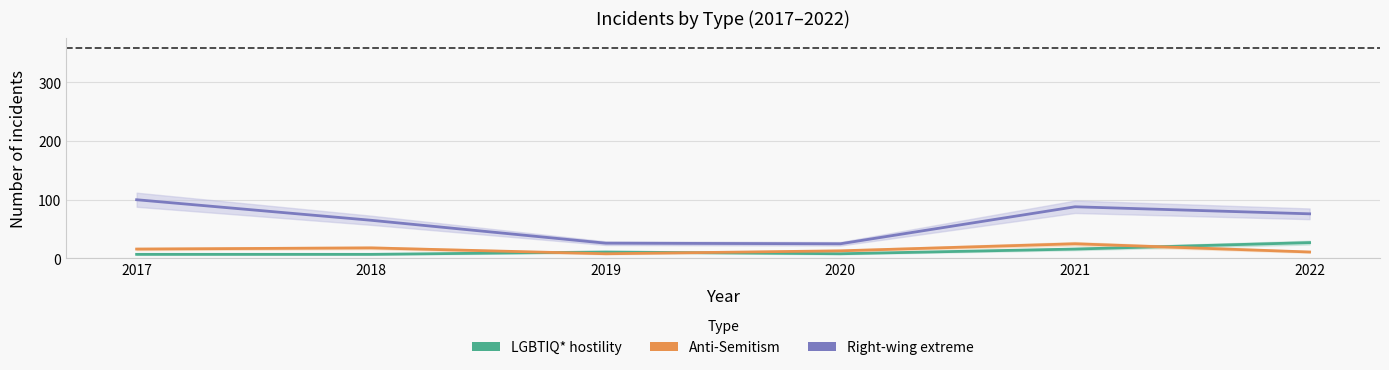

How many distinct data groups are displayed?

3